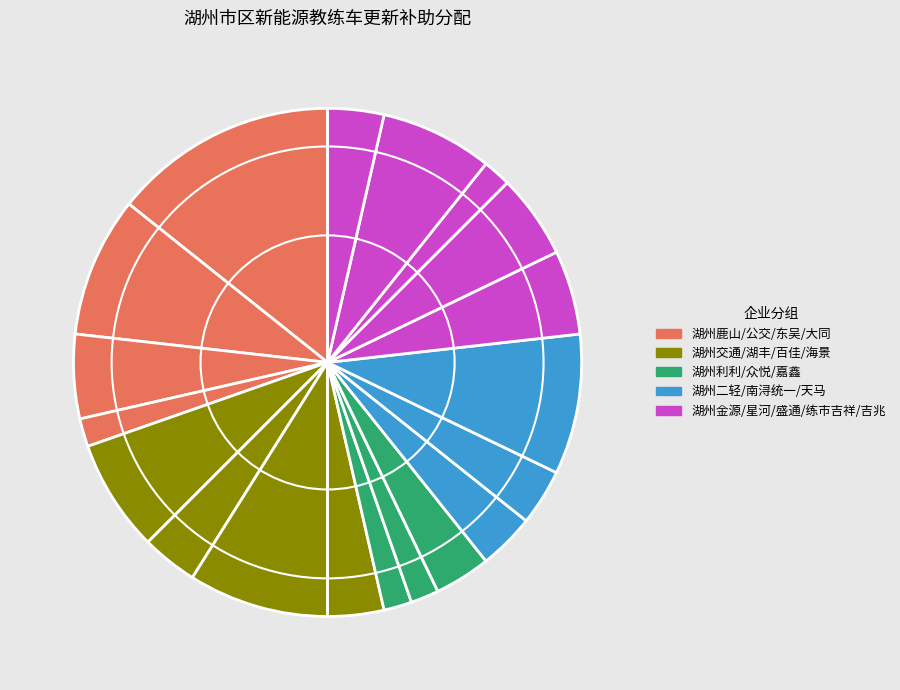

Count the number of slices in the pie.

19